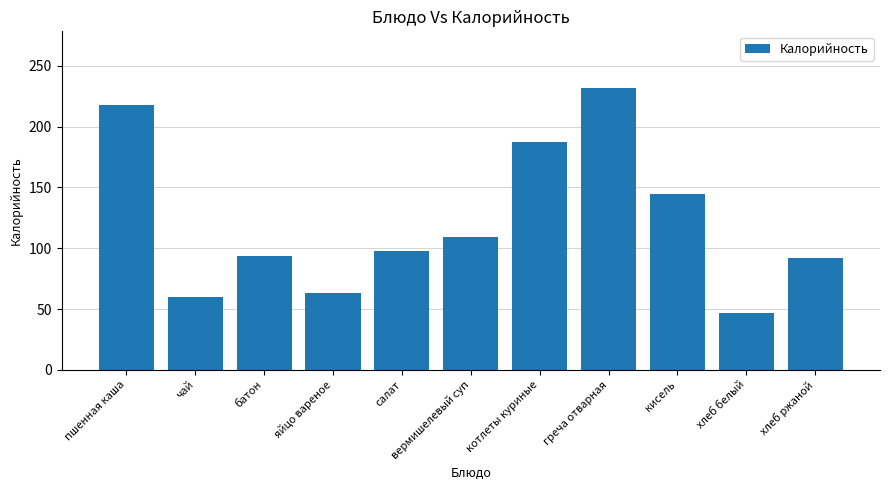

What is the change in value from котлеты куриные to кисель?

-42